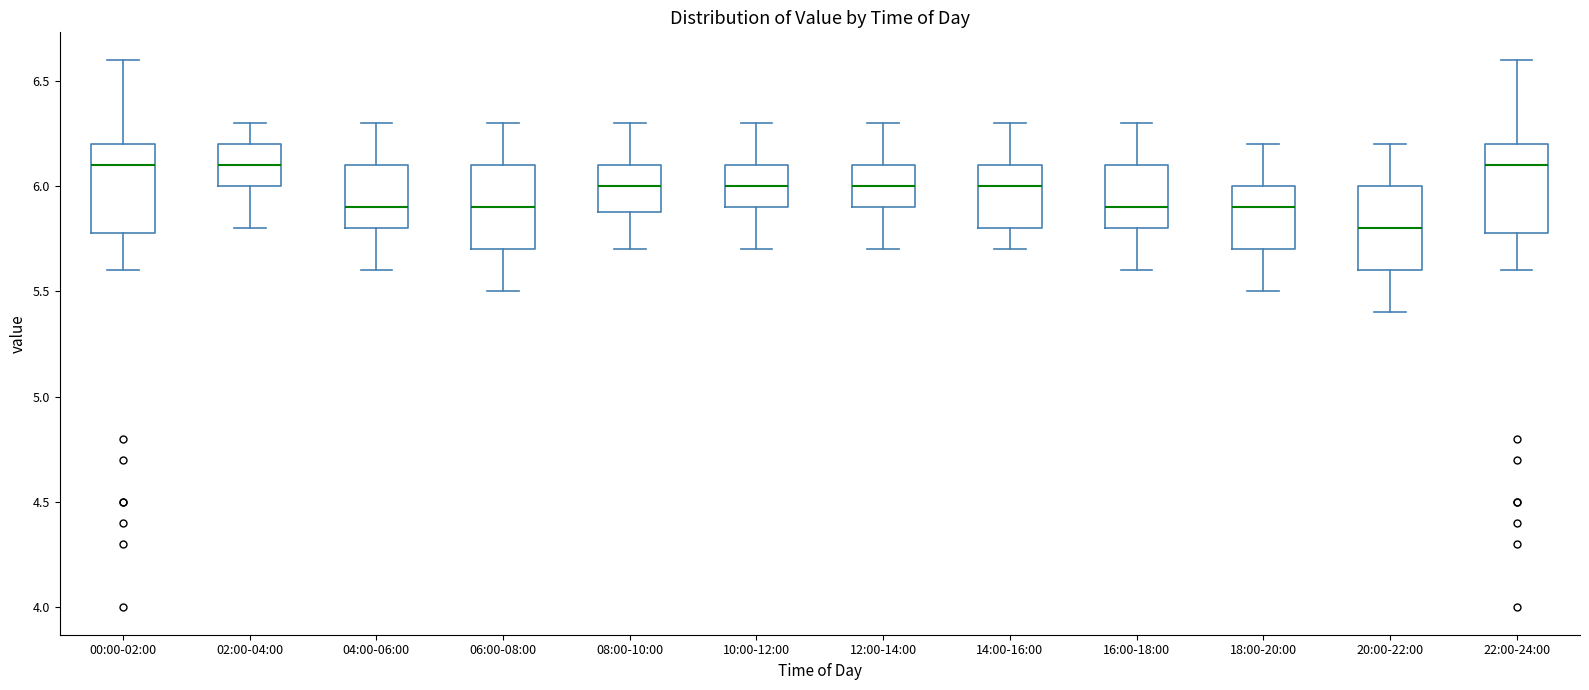

Where is the lower edge of the box for 14:00-16:00 on the y-axis? The values are not printed on the chart, so give them approximately, as read against the axis.

5.8